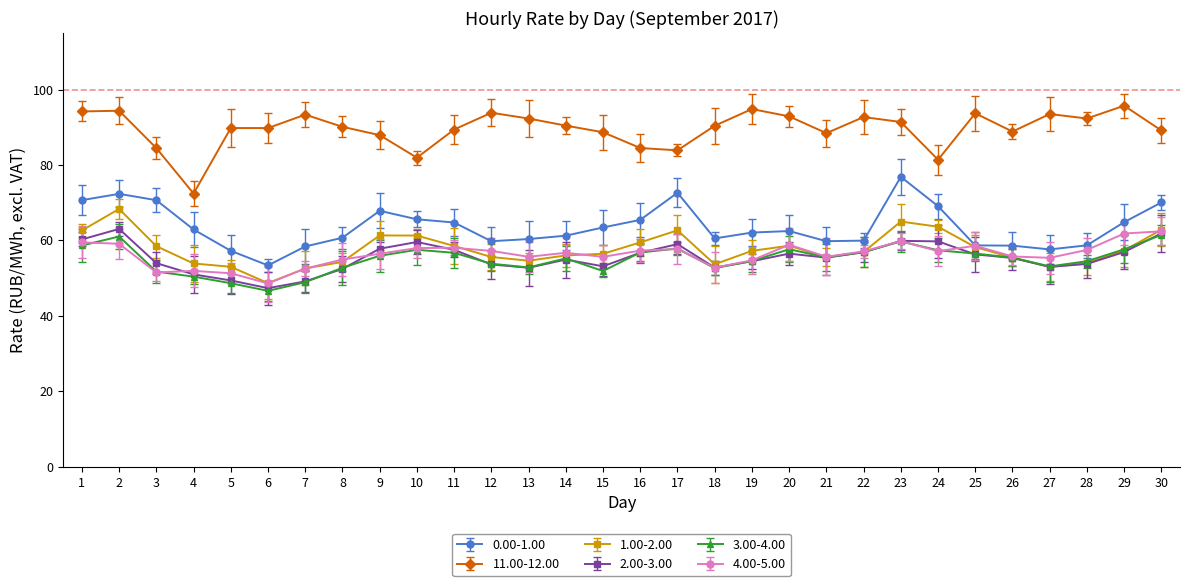

Is the value of 11.00-12.00 at 10 greater than the value of 1.00-2.00 at 14?

Yes